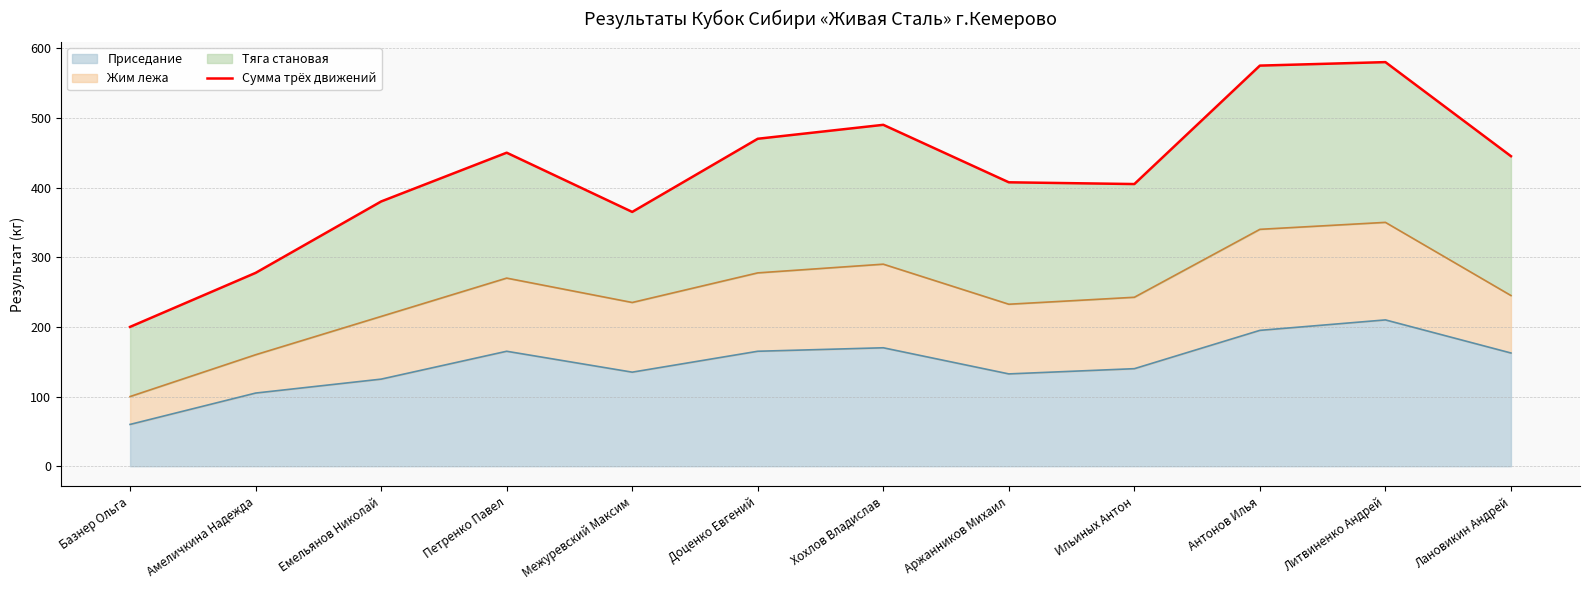

Where is the data nearest to the value 390?

Емельянов Николай